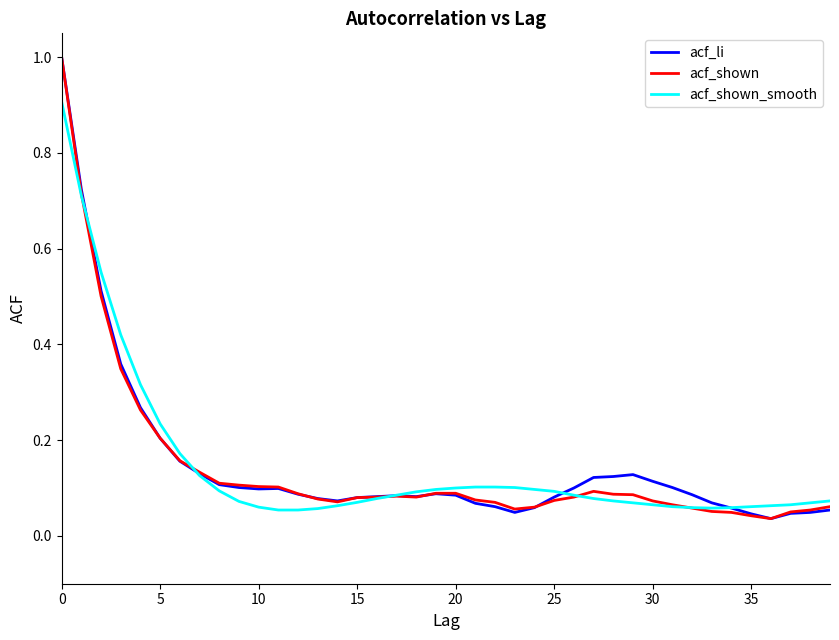

What is the maximum value for acf_shown?

1.0